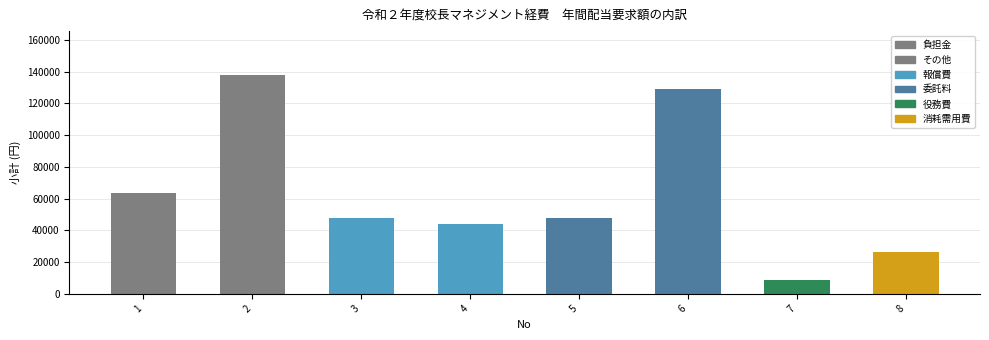

The value at 5 is 79983. True or false?

False